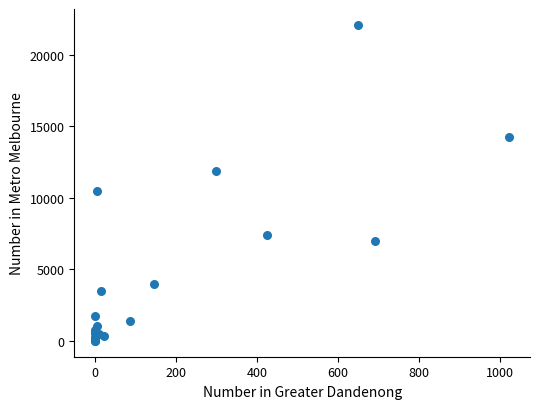

What Y value in the scatter plot is closest to 11056?

10501